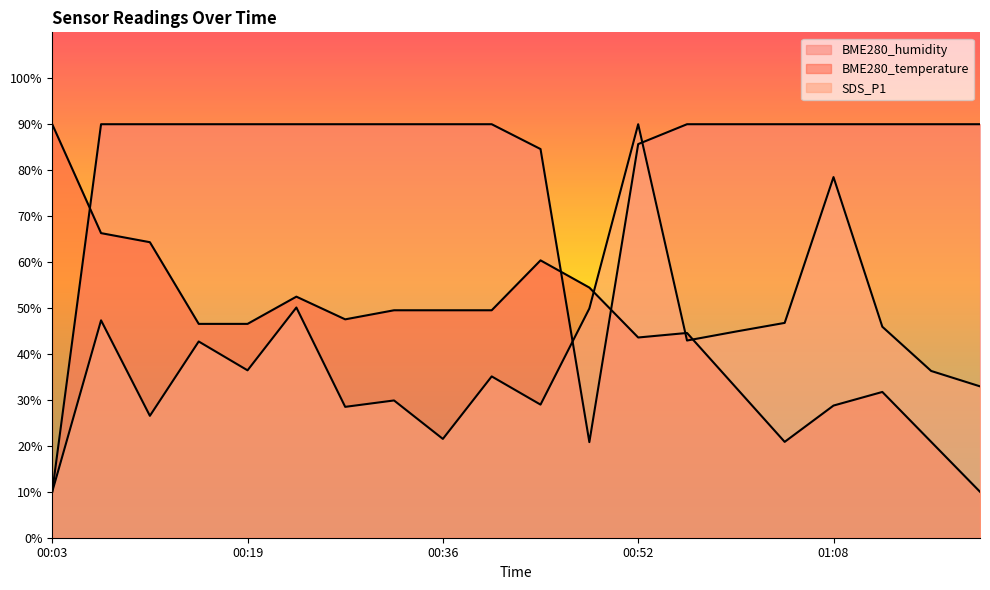

True or false: SDS_P1 has more than 1 points higher than both neighbors.

True